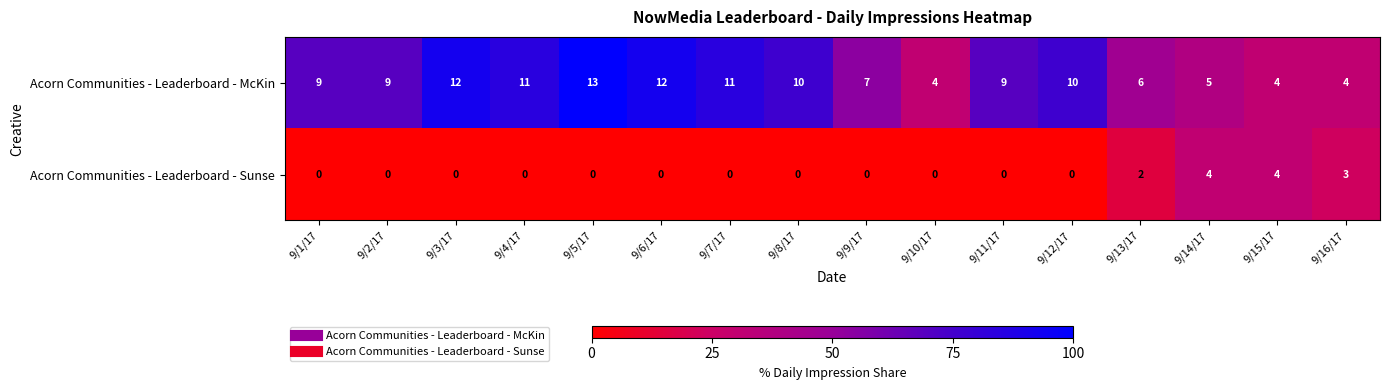

Which series has the largest range (max minus min)?

Acorn Communities - Leaderboard - McKin